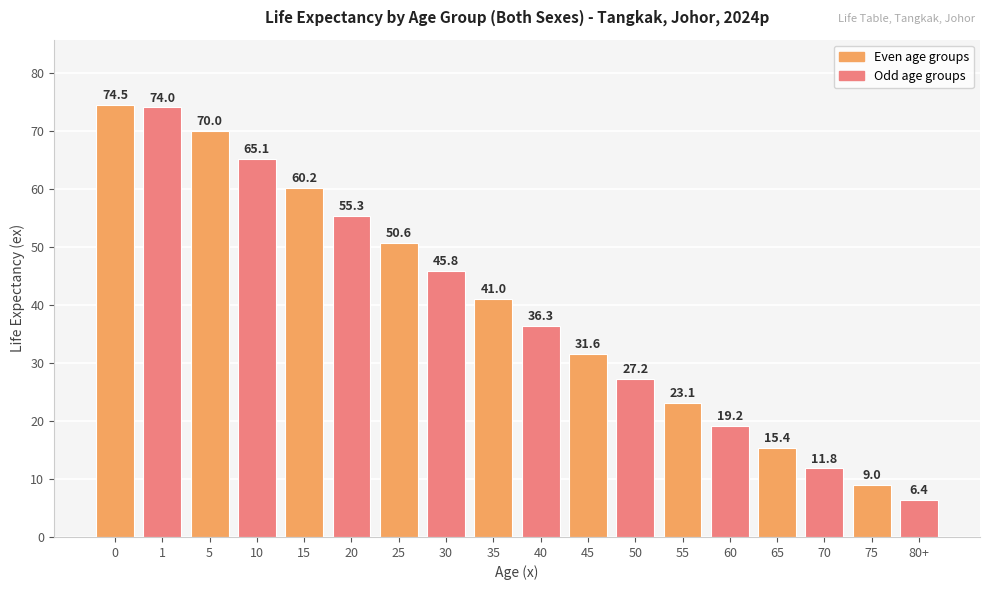

What is the label of the 6th bar from the right?

55